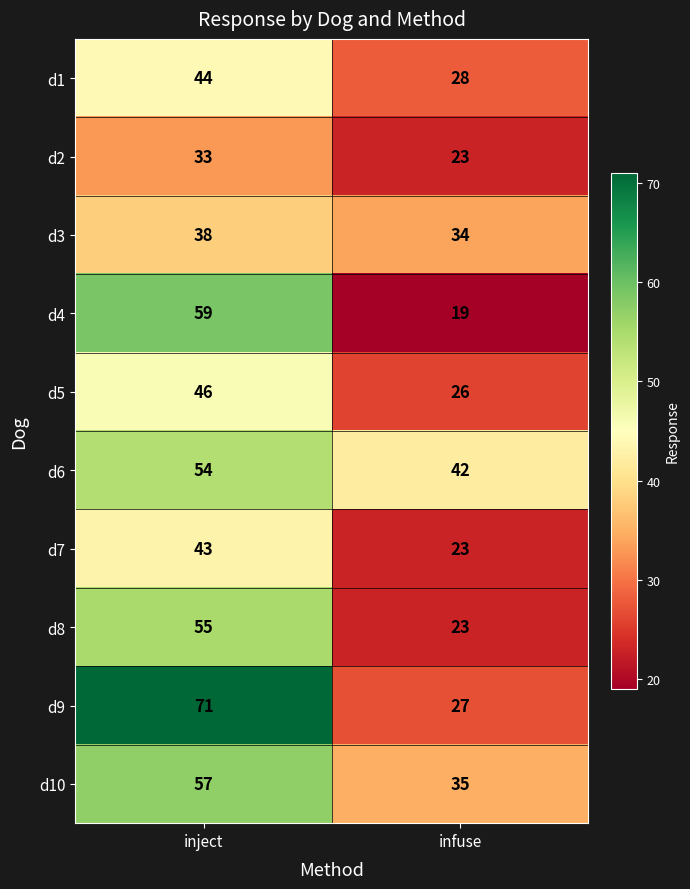

What is the sum of the d3 values at inject and infuse?

72